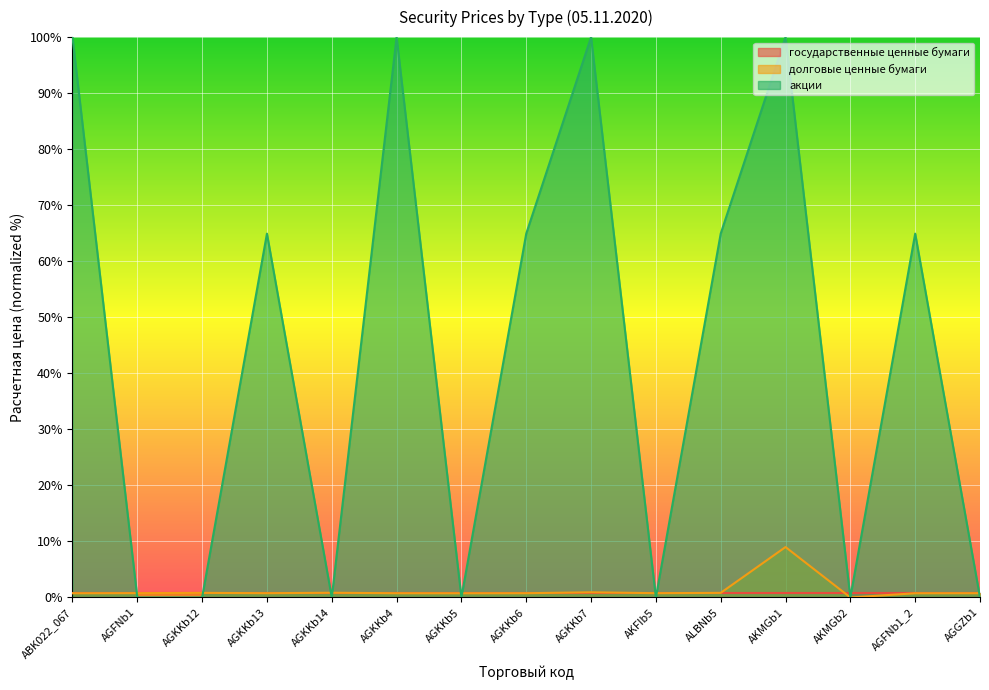

What is the difference between the maximum and minimum values in the долговые ценные бумаги series?

9.0